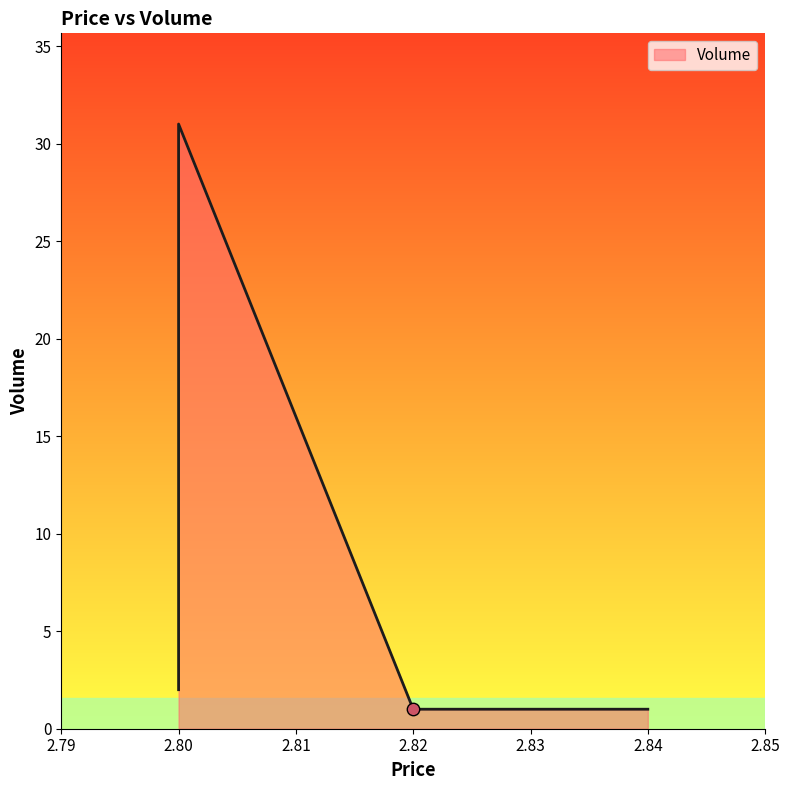

Which has a higher value, 2.84 or 2.8?

2.8